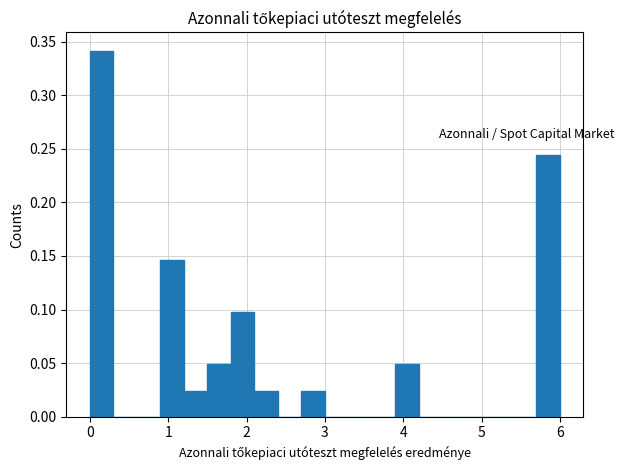

Around what value on the x-axis is the tallest bar? Give the approximate position of its centre, as read against the axis.

0.2